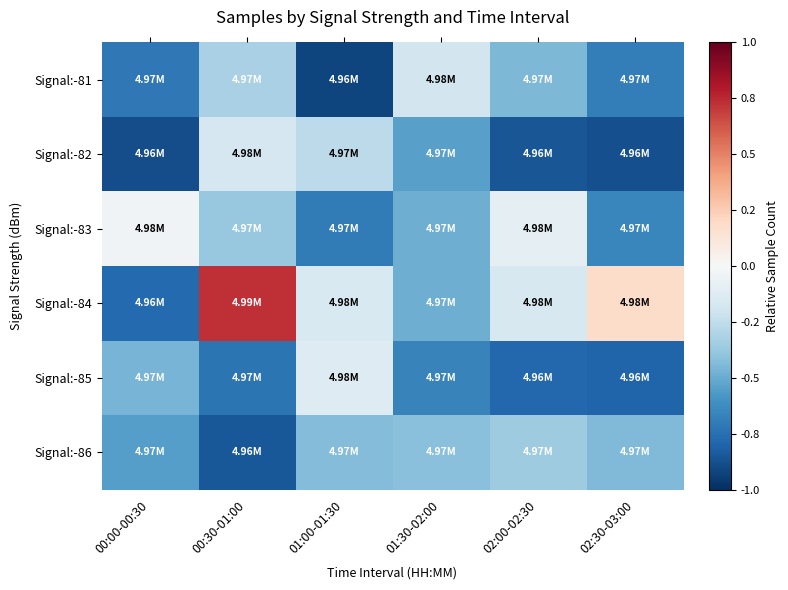

At how many categories does at least one series exceed 0?

2